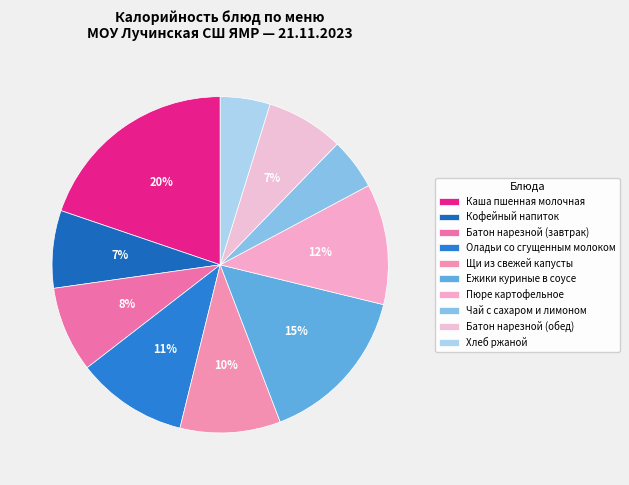

To the nearest percent, what is the average slice percentage?

10%